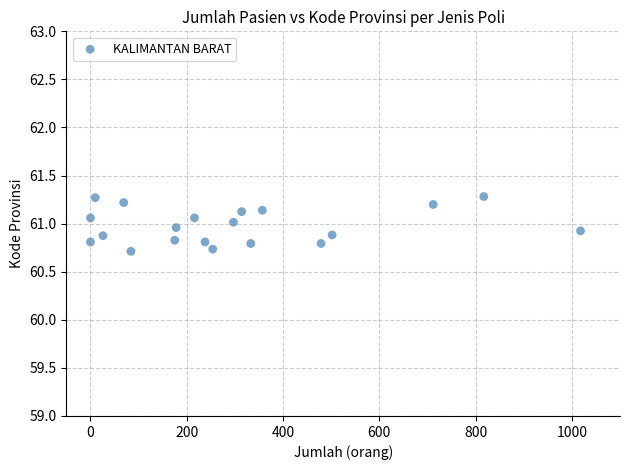

What is the range of X values (max minus min)?

1018.0